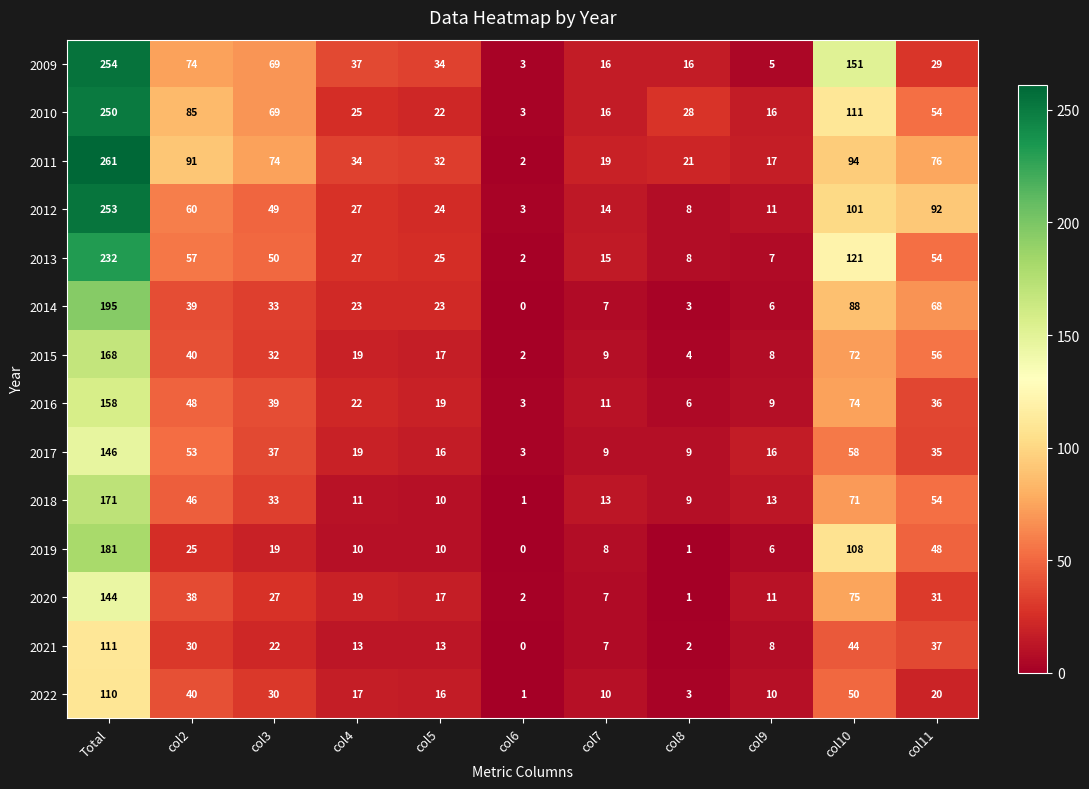

List the series in order of their peak value, highest first.

2011, 2009, 2012, 2010, 2013, 2014, 2019, 2018, 2015, 2016, 2017, 2020, 2021, 2022